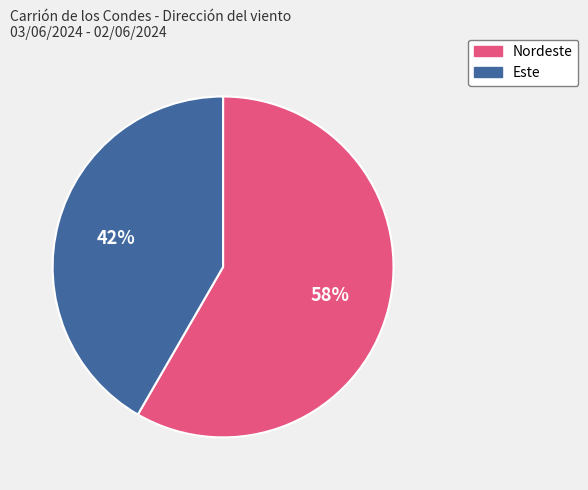

What percentage is the Este slice, to the nearest percent?

42%